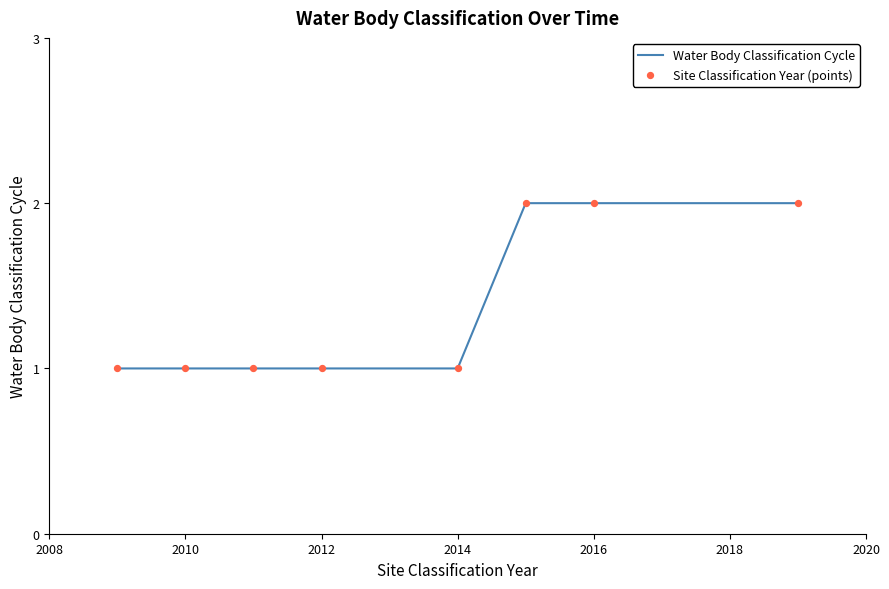

What is the sum of all values?

11